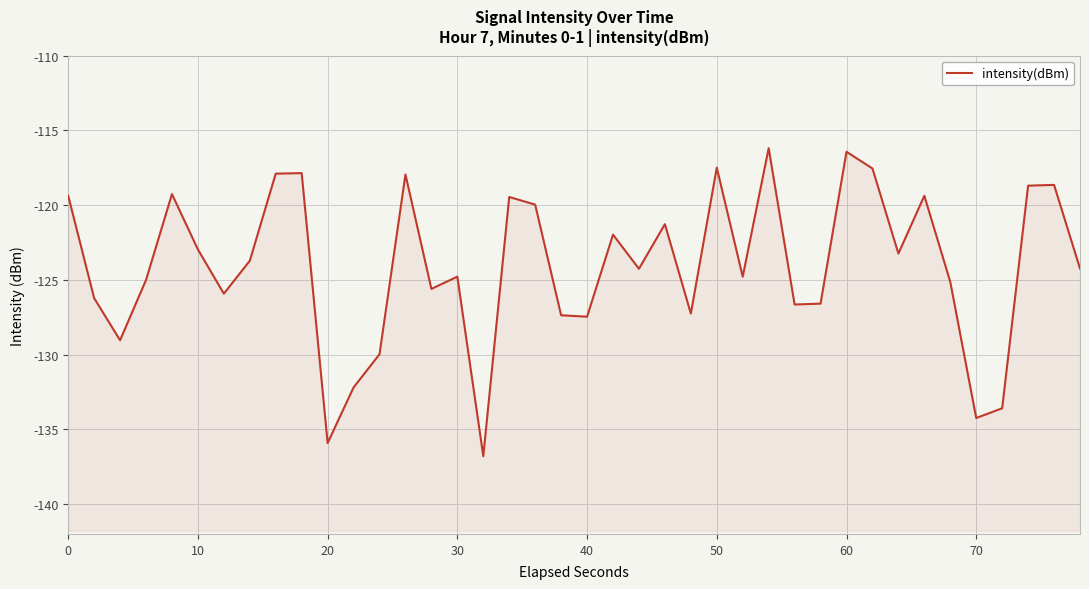

Count the number of data series in this chart.

1